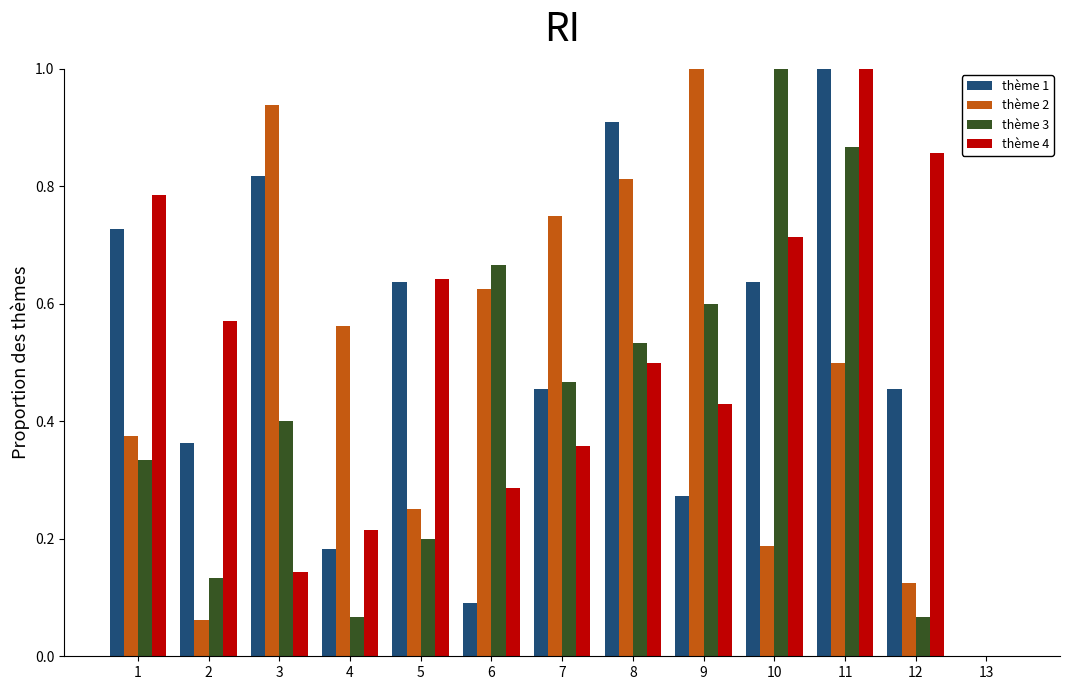

What is the greatest value displayed?

1.0